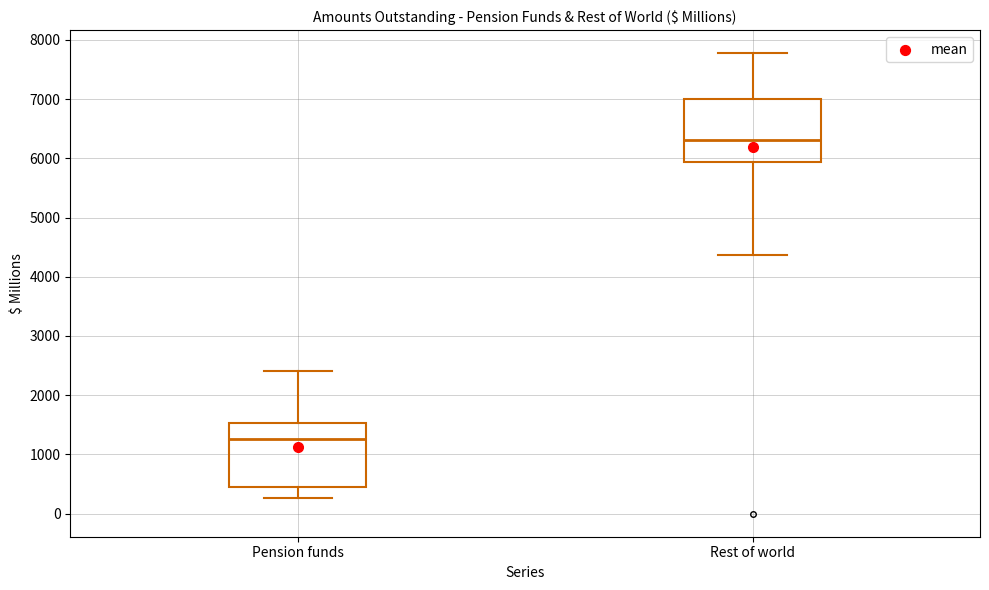

Reading left to right, transcribe this box plot: for each box, give where its median line is, the range the box spans, and where its two whiskers end, as read against the y-axis. The values are not printed on the chart, so give them approximately, as read against the axis.

Pension funds: median 1300, box 500 to 1500, whiskers 300 to 2400
Rest of world: median 6300, box 5900 to 7000, whiskers 4400 to 7800